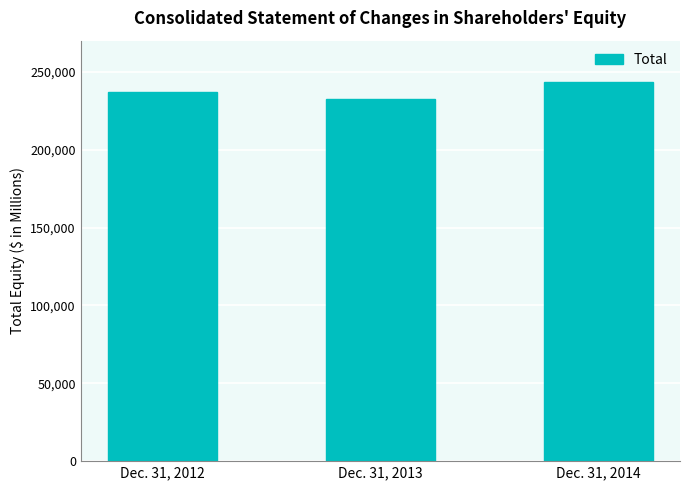

List the labels in order of value, largest first.

Dec. 31, 2014, Dec. 31, 2012, Dec. 31, 2013